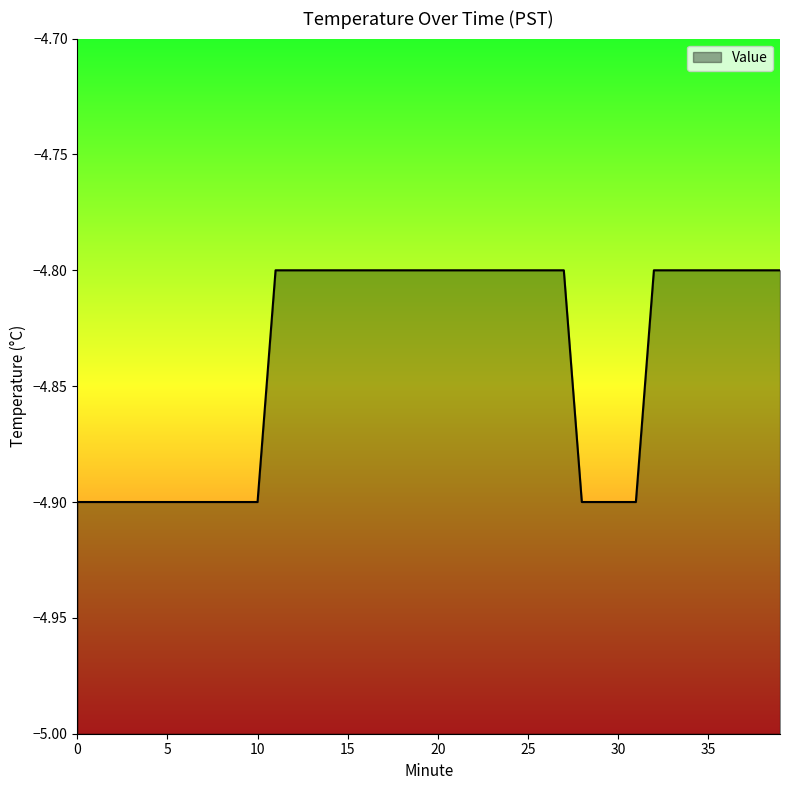

What is the value of the 13th point from the left?

-4.8